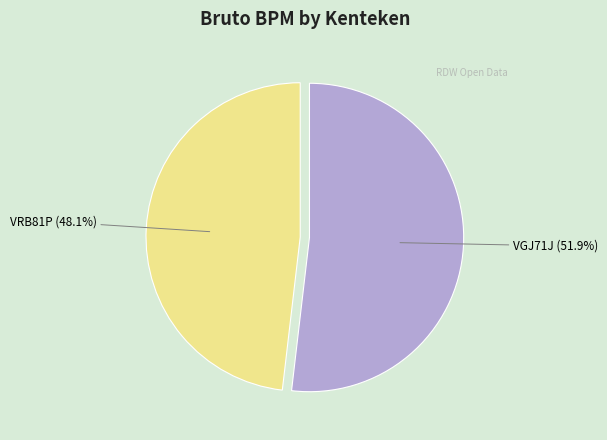

How many segments does this pie chart have?

2